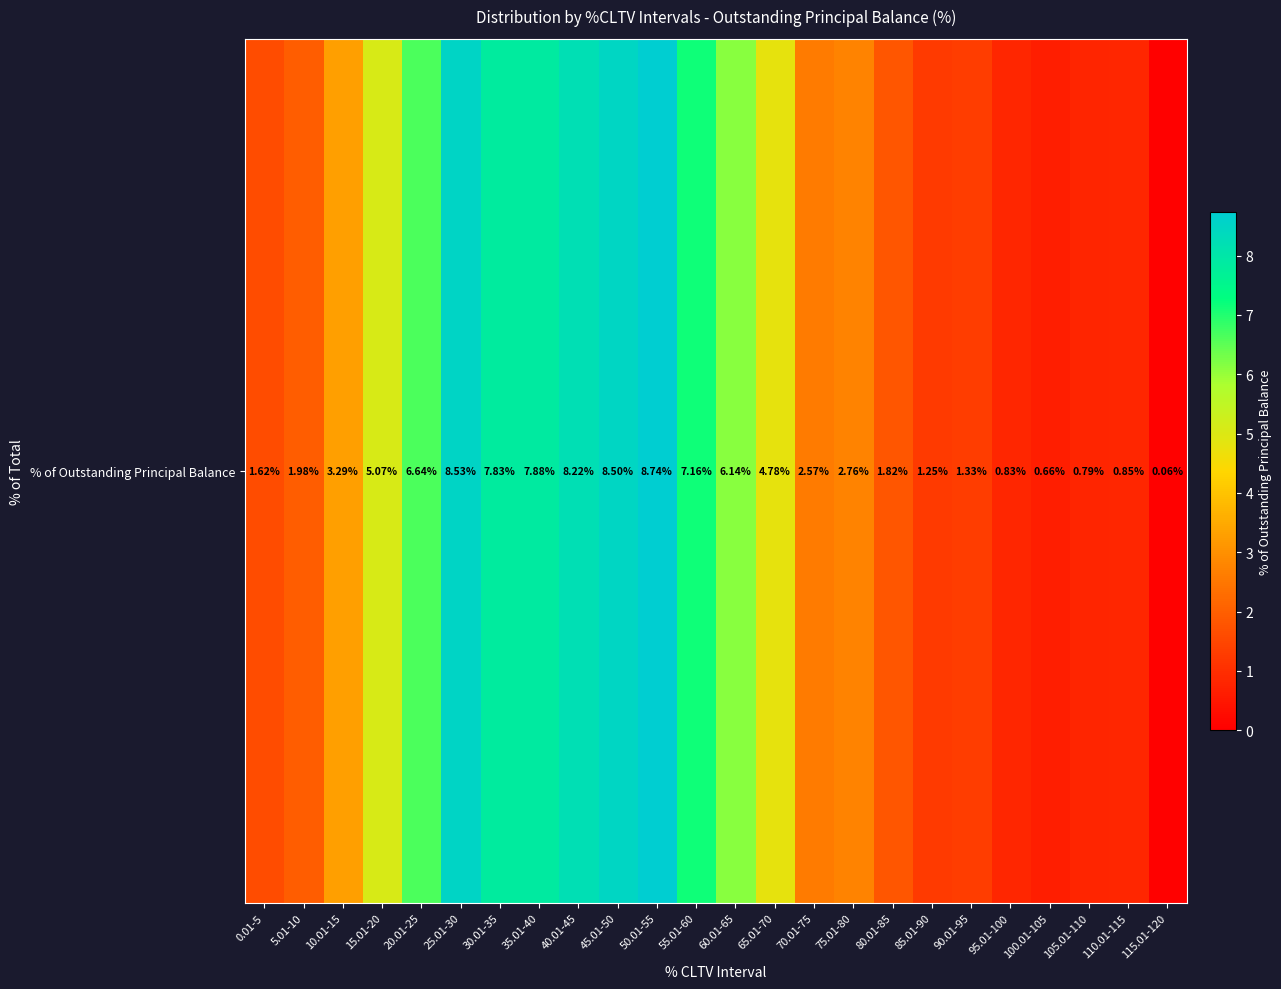

Reading right to left, transcribe all the data shown in this chart.

115.01-120=0.1	110.01-115=0.8	105.01-110=0.8	100.01-105=0.7	95.01-100=0.8	90.01-95=1.3	85.01-90=1.2	80.01-85=1.8	75.01-80=2.8	70.01-75=2.6	65.01-70=4.8	60.01-65=6.1	55.01-60=7.2	50.01-55=8.7	45.01-50=8.5	40.01-45=8.2	35.01-40=7.9	30.01-35=7.8	25.01-30=8.5	20.01-25=6.6	15.01-20=5.1	10.01-15=3.3	5.01-10=2.0	0.01-5=1.6